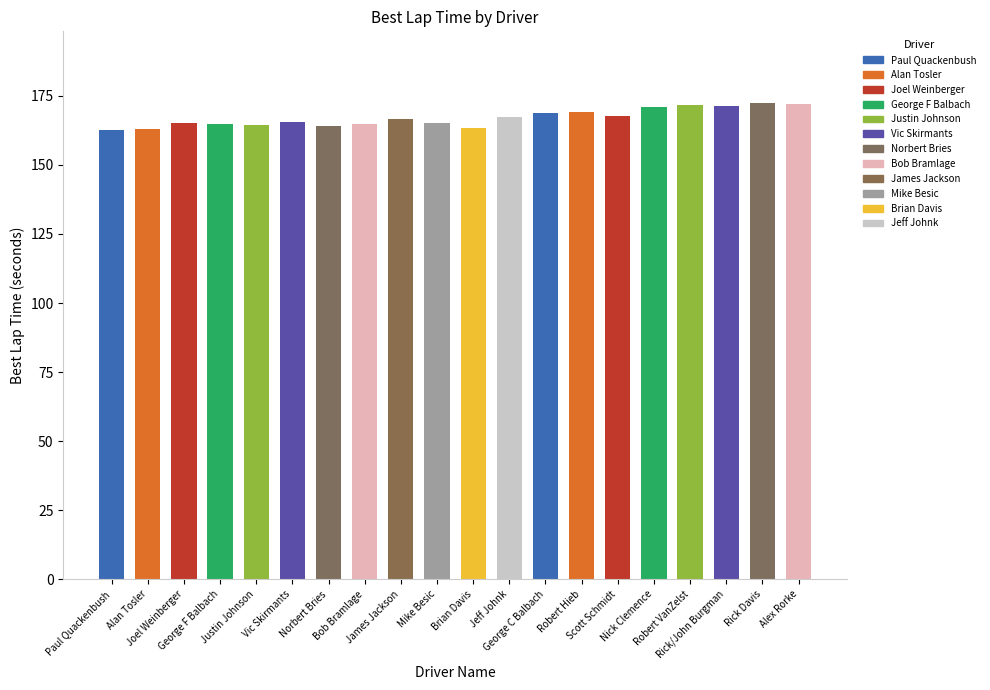

What position from the left is George C Balbach?

13